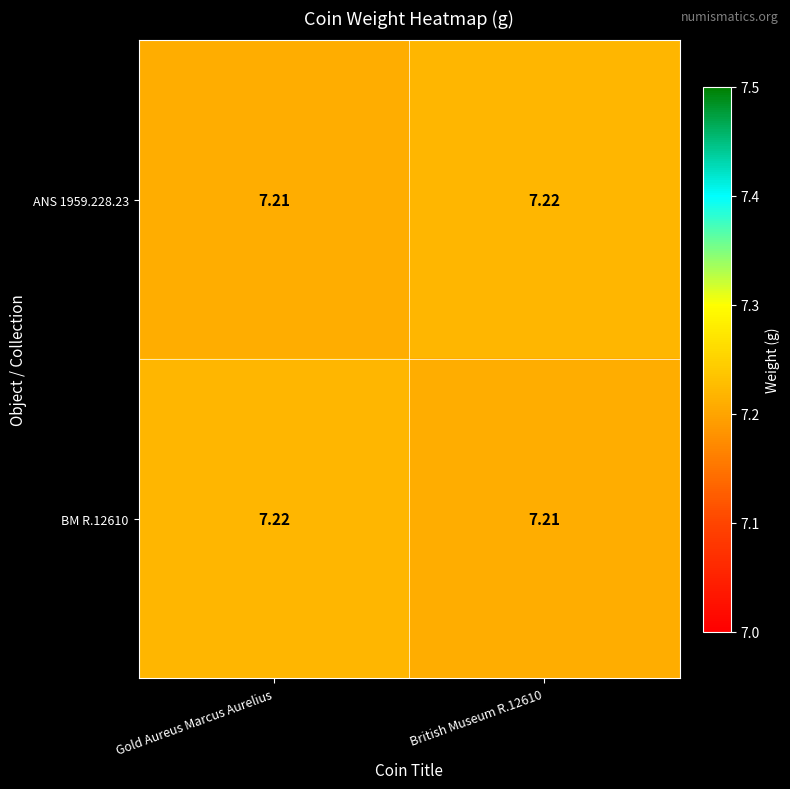

Is the value of BM R.12610 at British Museum R.12610 greater than the value of ANS 1959.228.23 at British Museum R.12610?

No